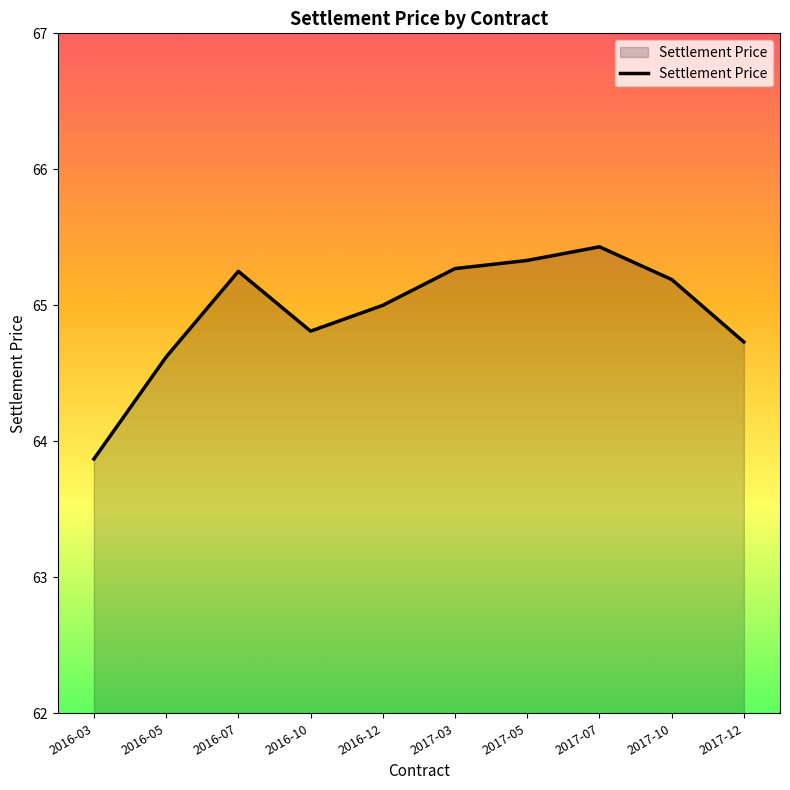

What is the difference between the maximum and minimum values?

1.6